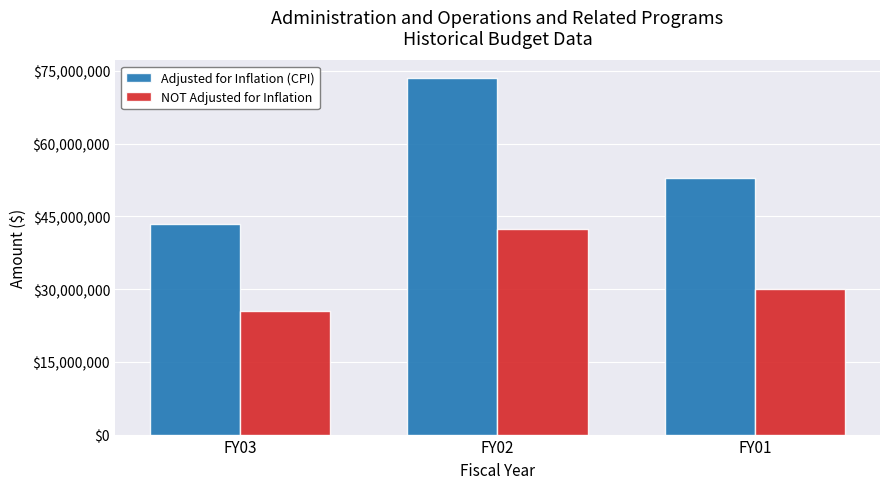

What is the difference between the Adjusted for Inflation (CPI) values at FY02 and FY03?

30023368